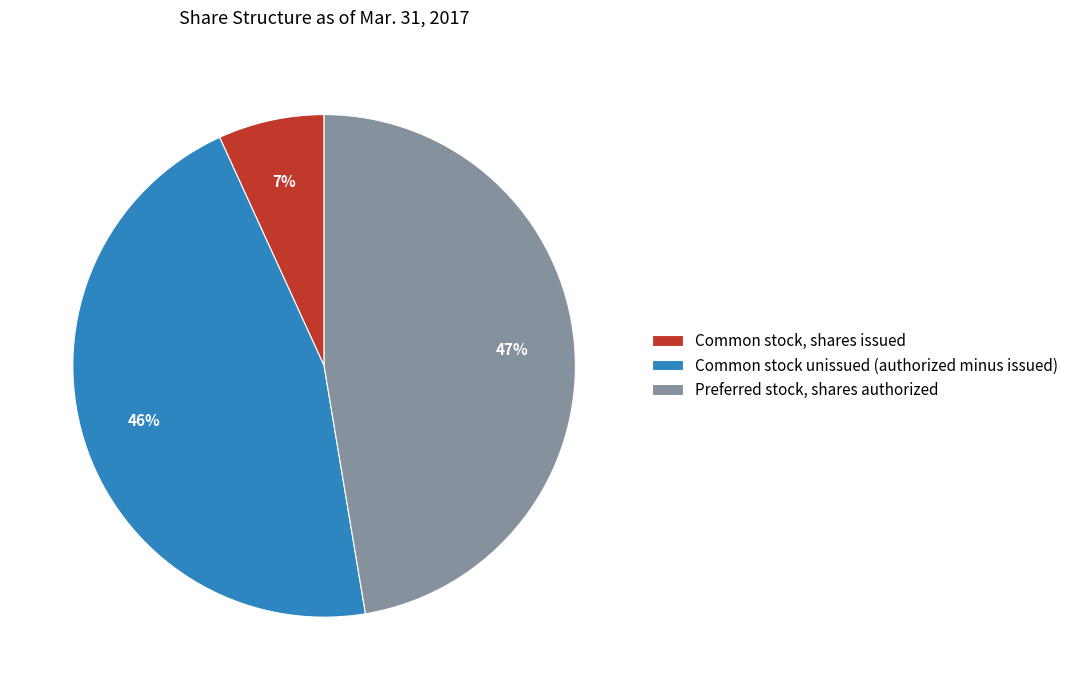

Does Preferred stock, shares authorized represent more than half of the total?

No